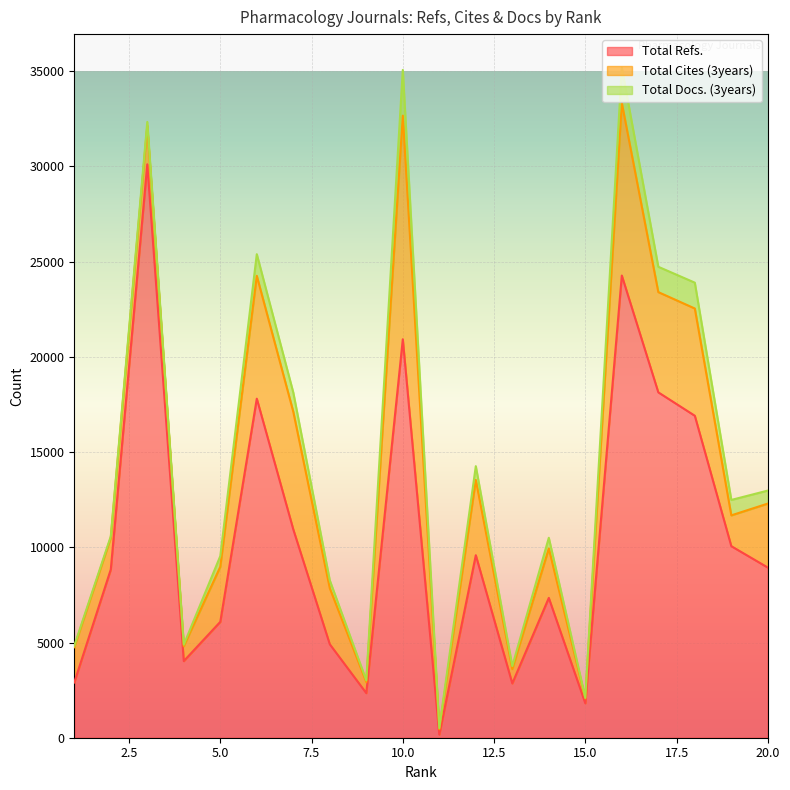

Reading left to right, transcribe all the data shown in this chart.

Total Refs.: 2900	8836	30111	4024	6085	17805	10938	4908	2342	20925	163	9585	2851	7343	1808	24271	18137	16908	10059	8936
Total Cites (3years): 1854	1662	2026	781	2893	6452	6180	2940	577	11741	281	3951	753	2597	256	9068	5264	5632	1618	3360
Total Docs. (3years): 77	80	202	83	562	1136	1010	418	92	2401	63	724	159	560	36	1851	1330	1357	810	683